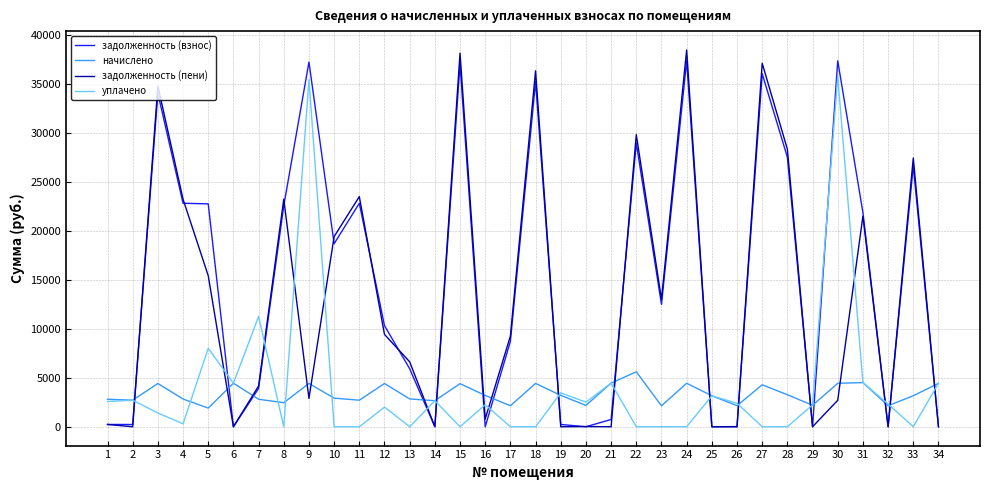

At how many categories does at least one series exceed 33658?

7